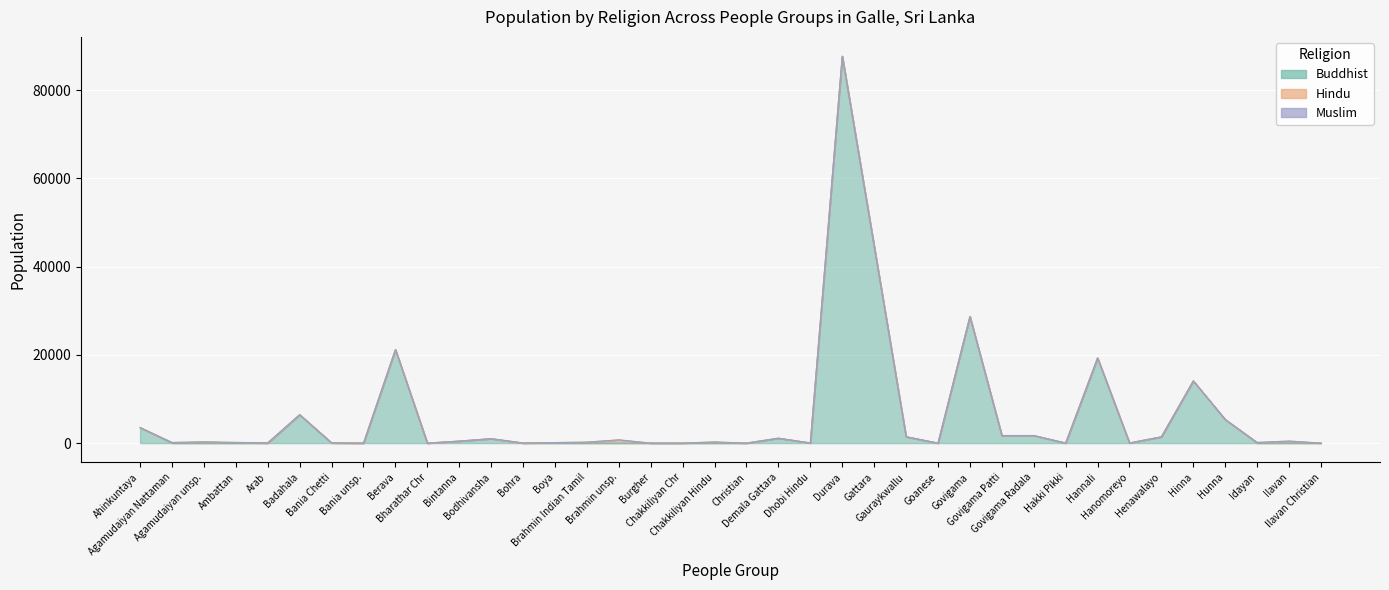

What is the greatest value displayed?

87700